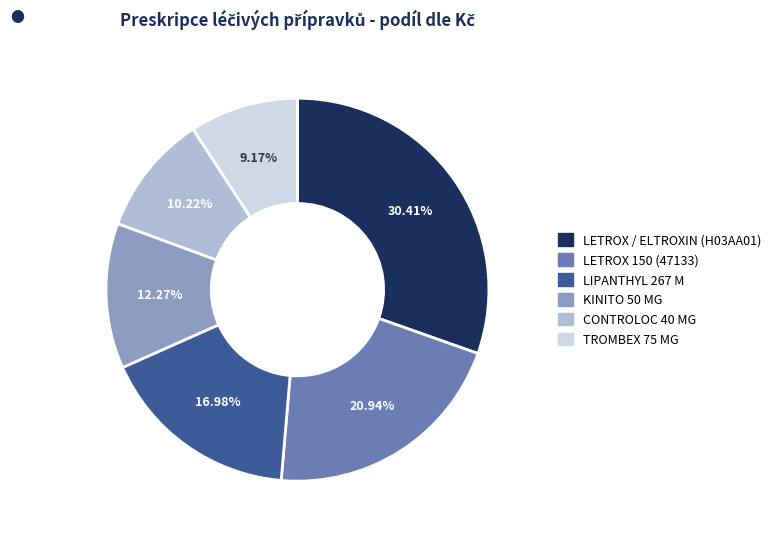

To the nearest percent, what is the combined percentage of LETROX / ELTROXIN (H03AA01) and LETROX 150 (47133)?

51%